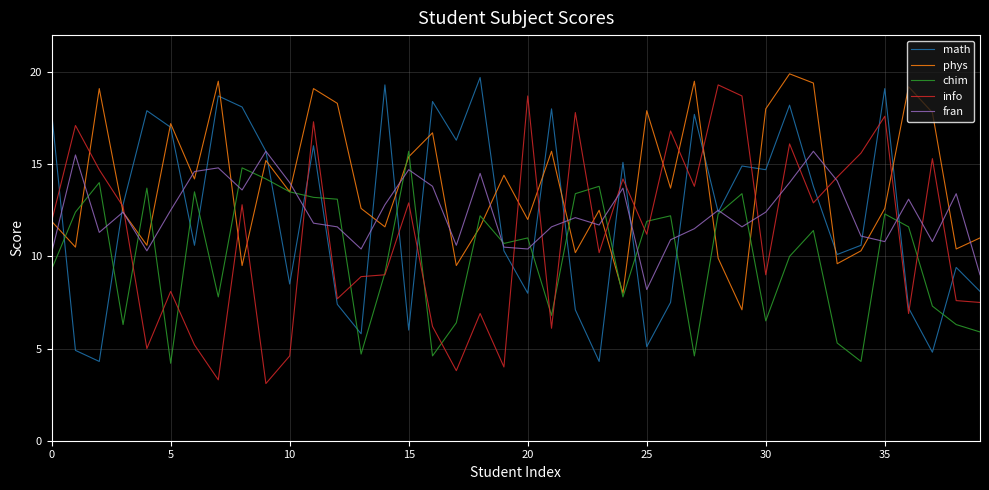

What is the minimum value shown in the chart?

3.1